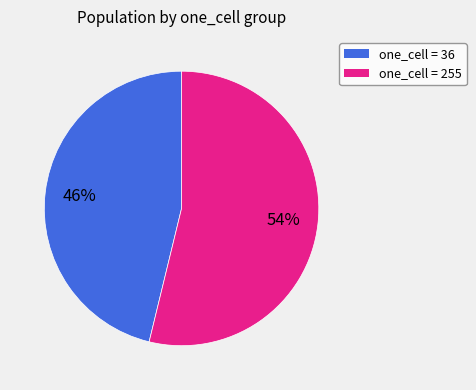

Rank the categories by value from highest to lowest.

one_cell = 255, one_cell = 36